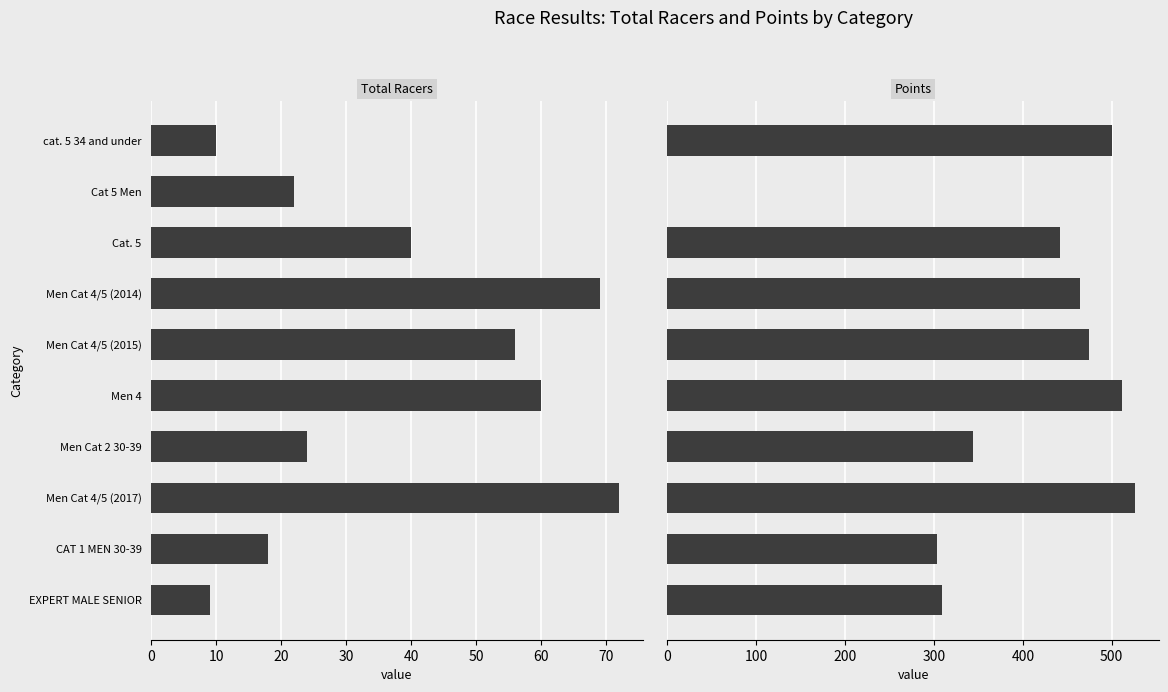

Between cat. 5 34 and under and Cat. 5, which series saw the biggest shift?

Points